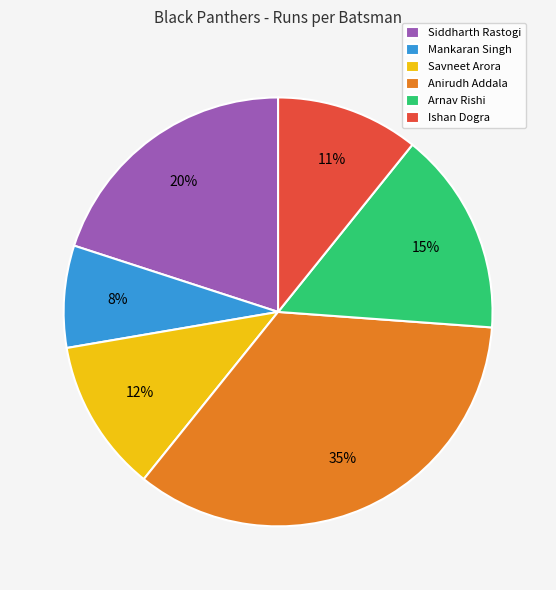

Is there a majority slice in this chart?

No